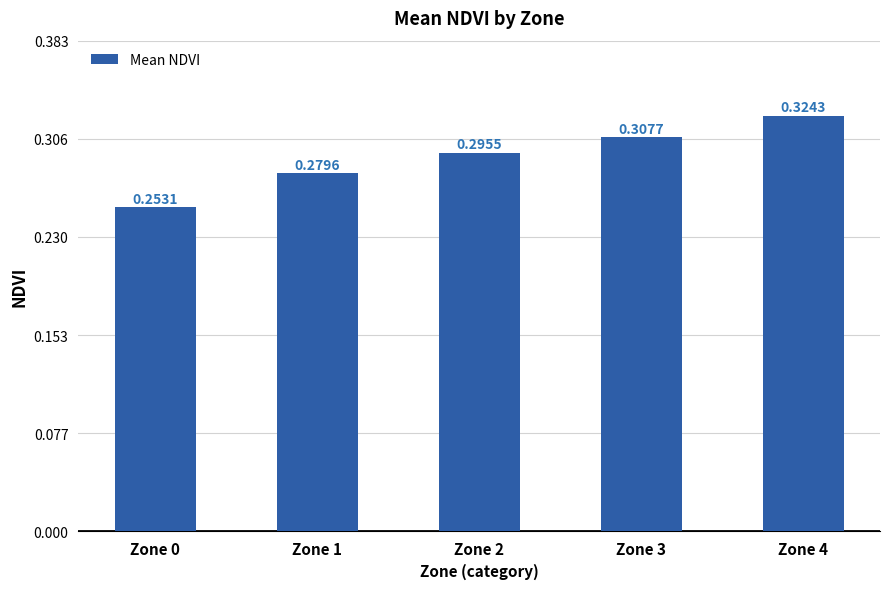

What is the sum of the values at Zone 1 and Zone 2?

0.6